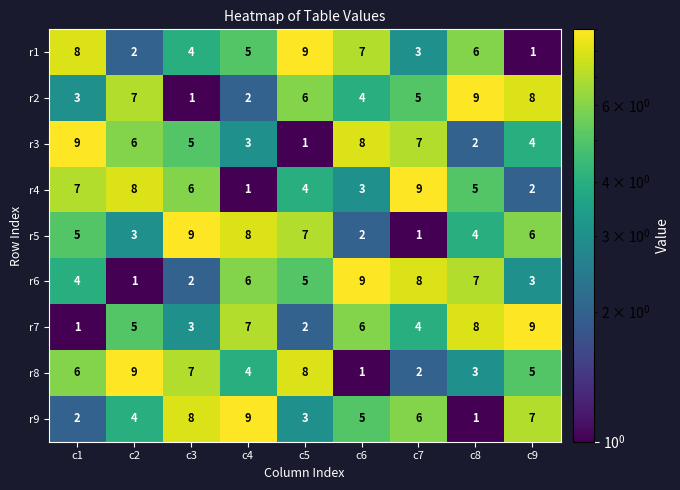

At how many categories does at least one series exceed 5?

9